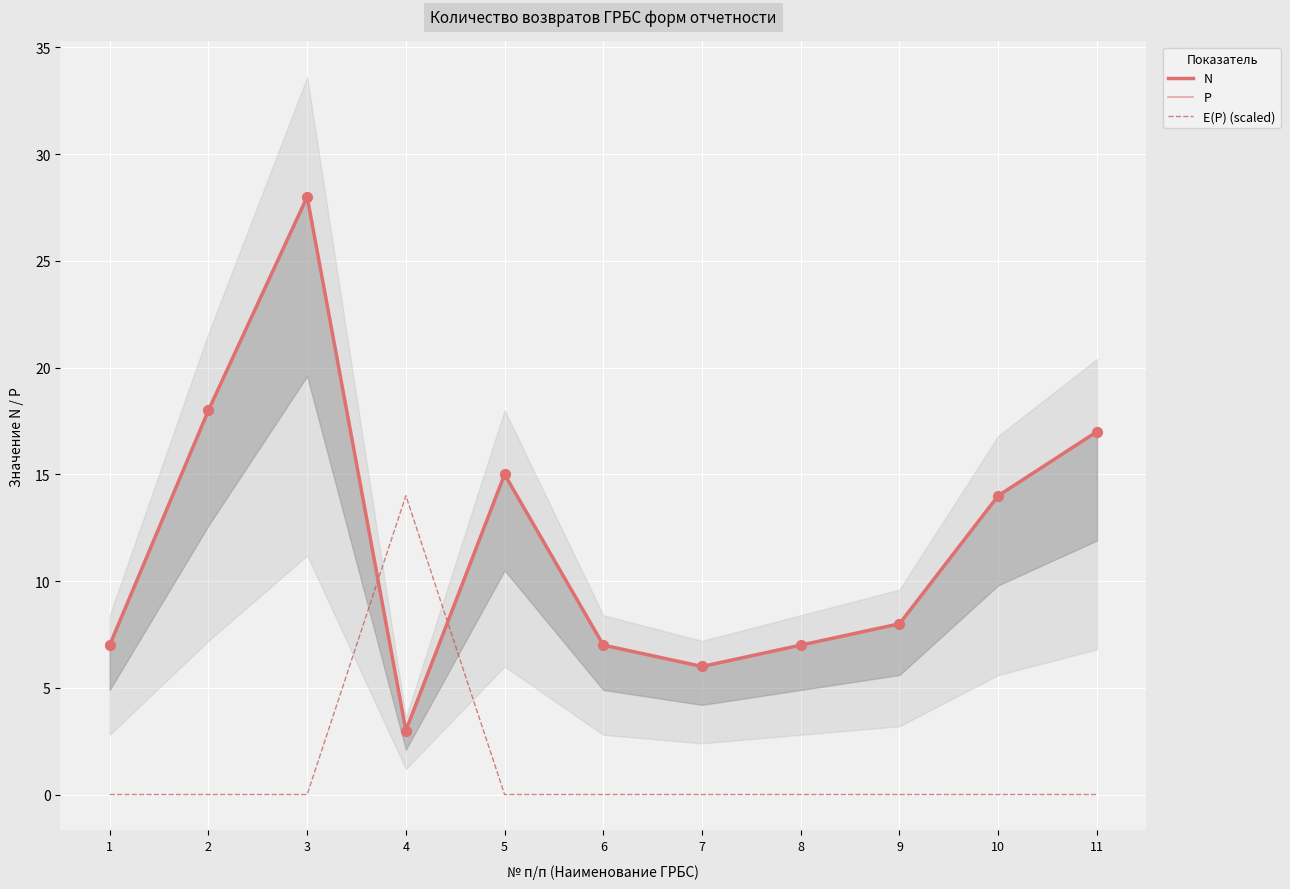

At how many categories does at least one series exceed 20?

1